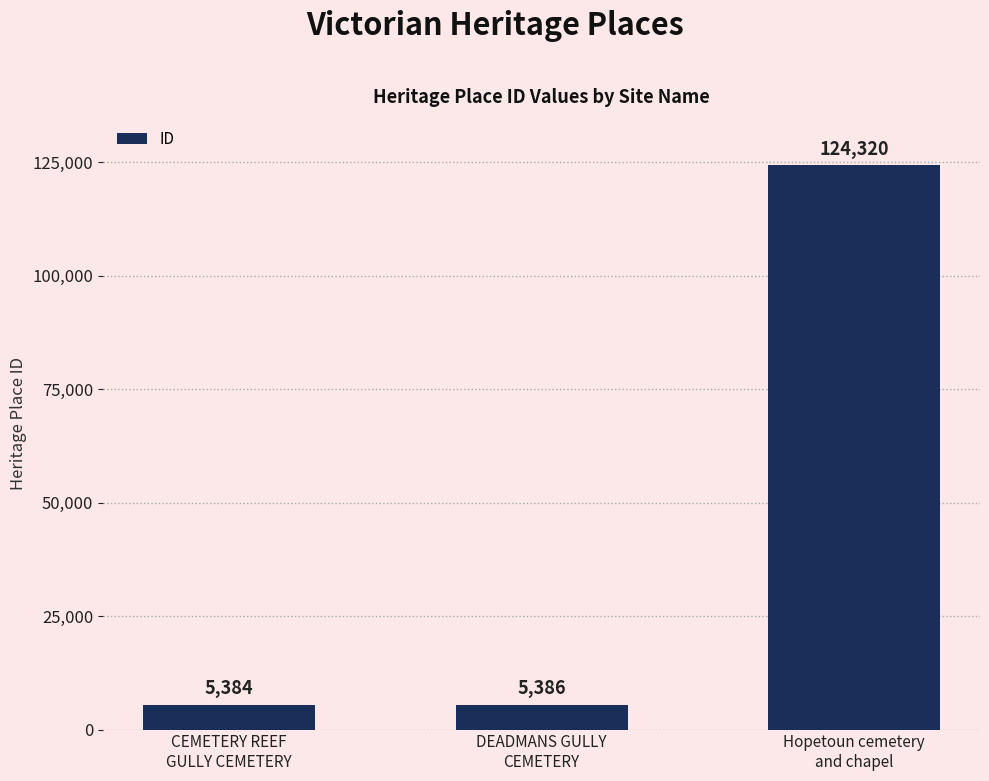

Reading right to left, transcribe all the data shown in this chart.

124320	5386	5384